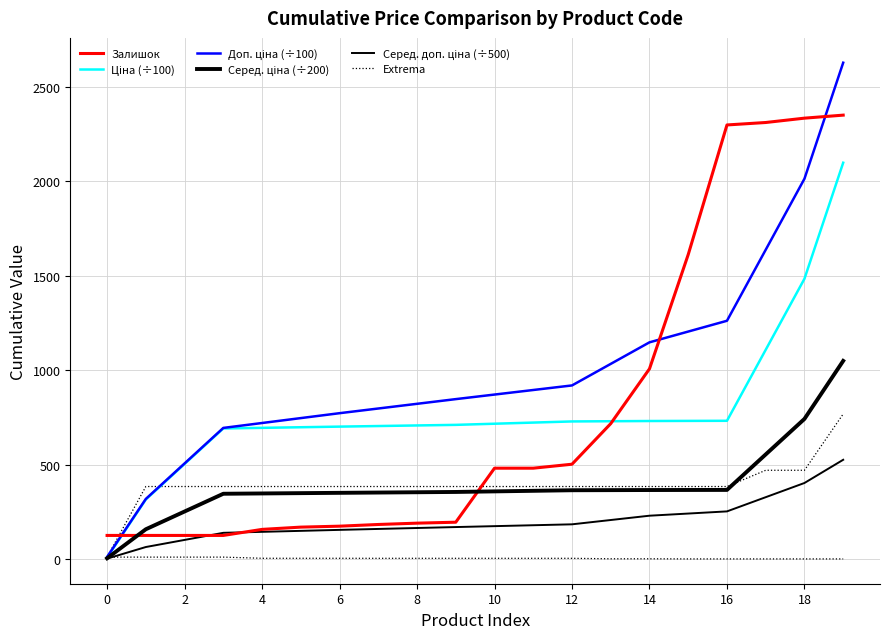

Is the value of Серед. доп. ціна (÷500) at 18 greater than the value of Залишок at 0?

Yes